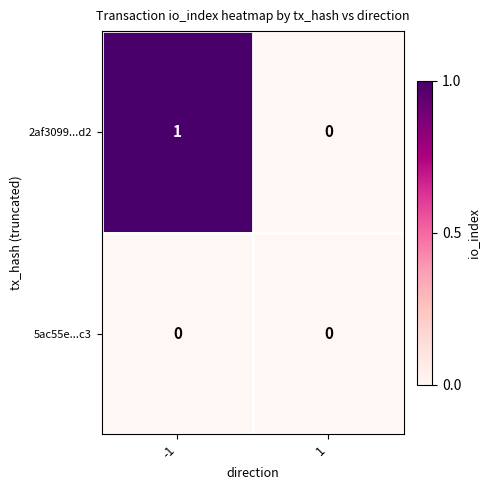

The value of 2af3099...d2 at 1 is 0. True or false?

True